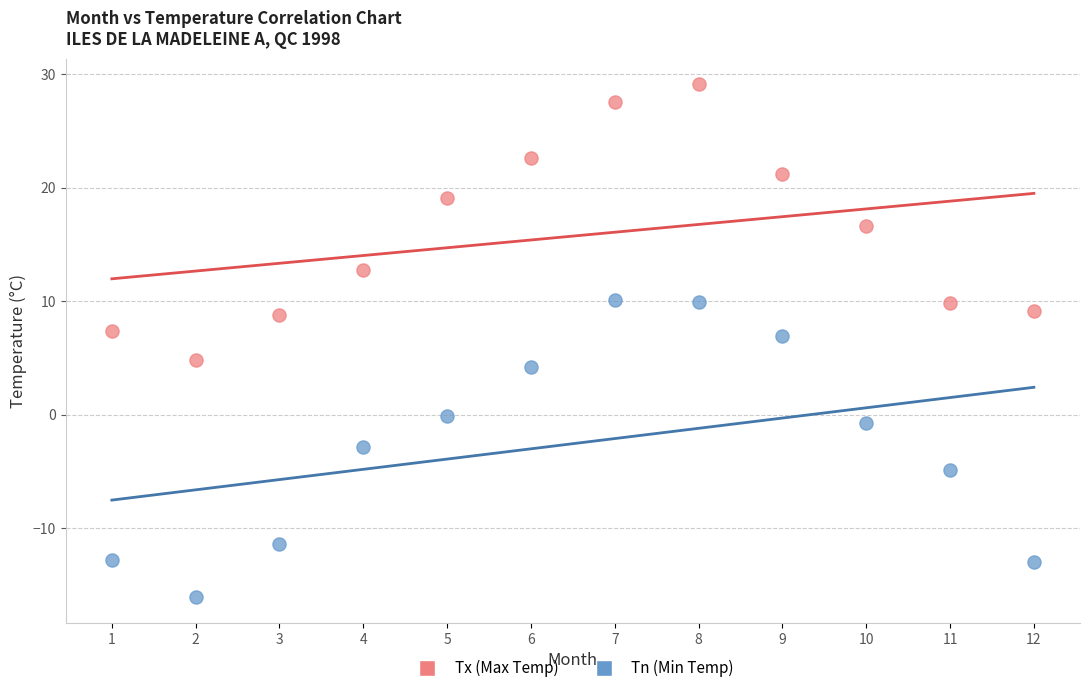

Across all data points, what is the range of X values (max minus min)?

11.0